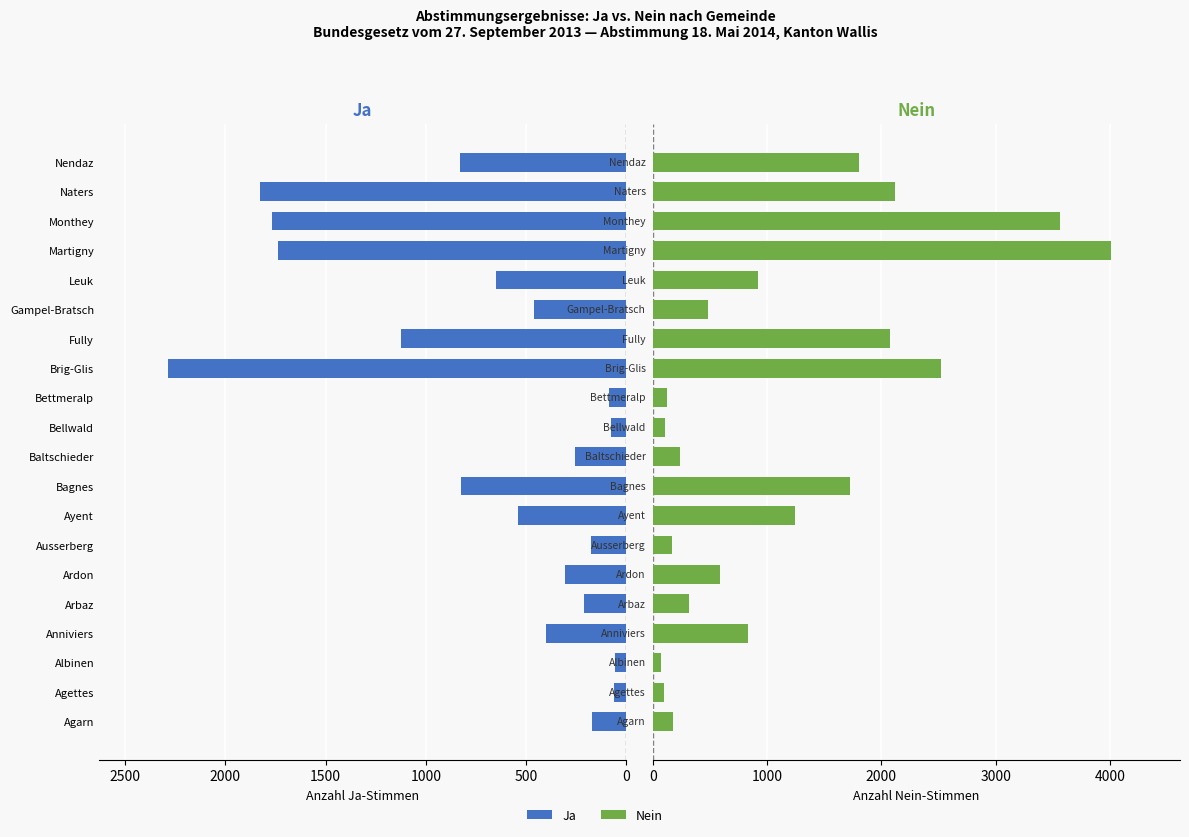

Count the number of data series in this chart.

2